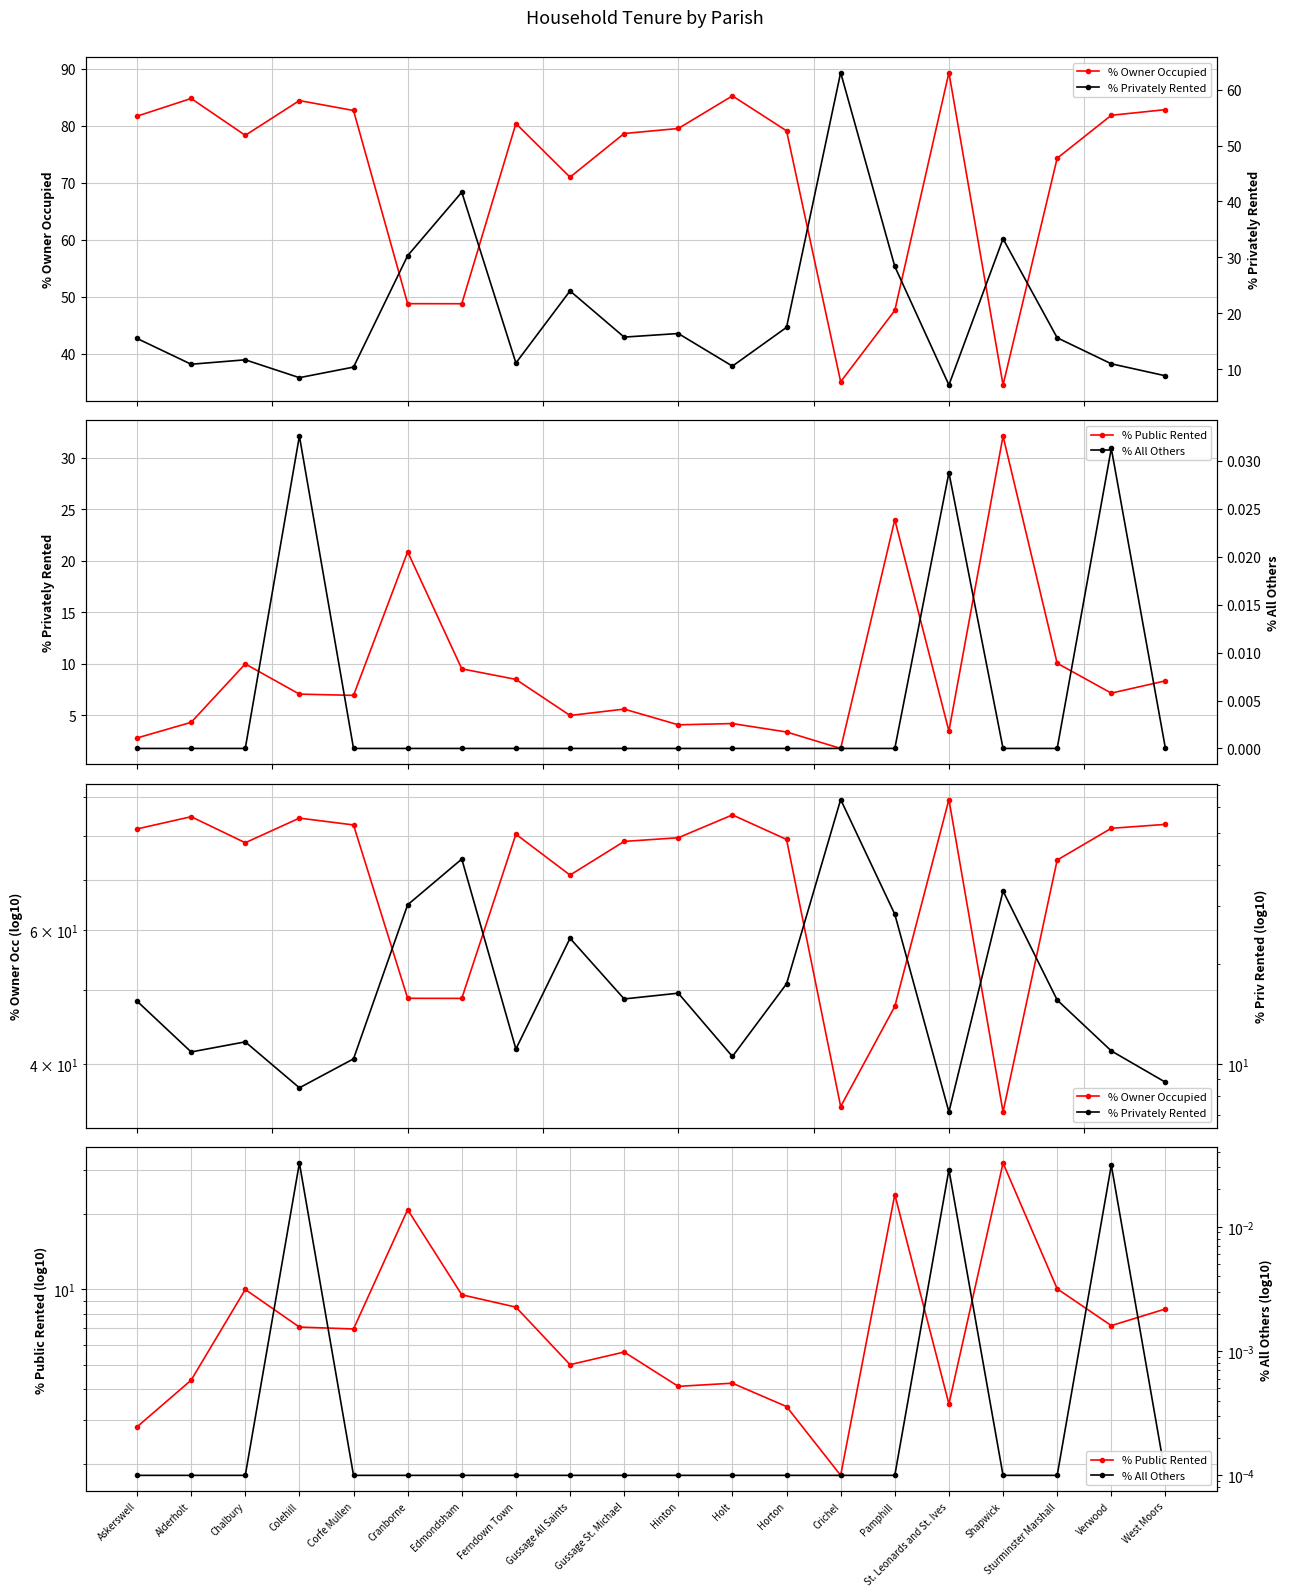

List the series in order of their peak value, highest first.

% Owner Occupied, % Privately Rented, % Public Rented, % All Others